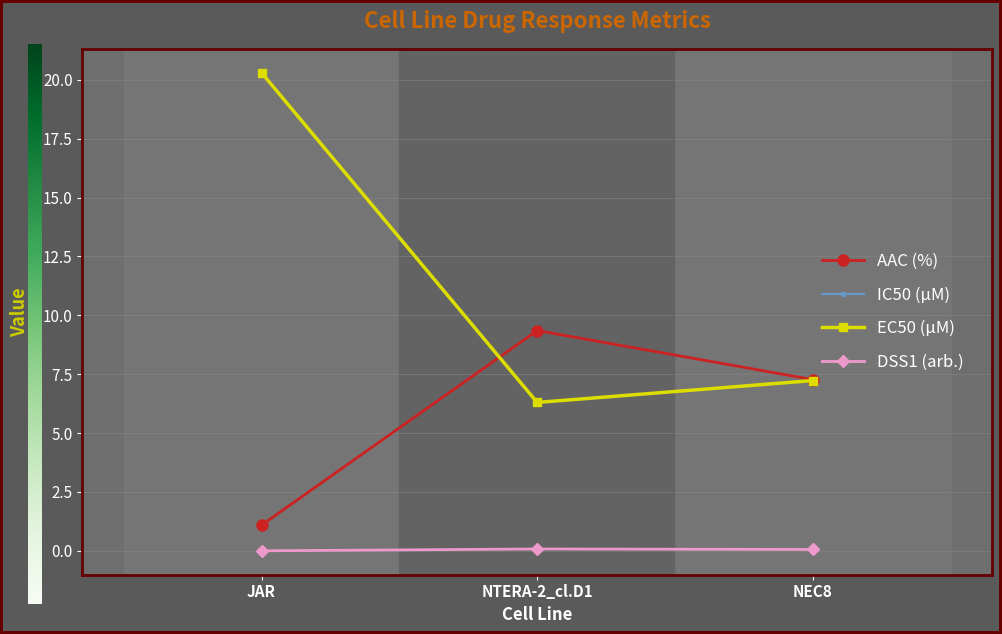

What is the label of the 3rd point from the right?

JAR